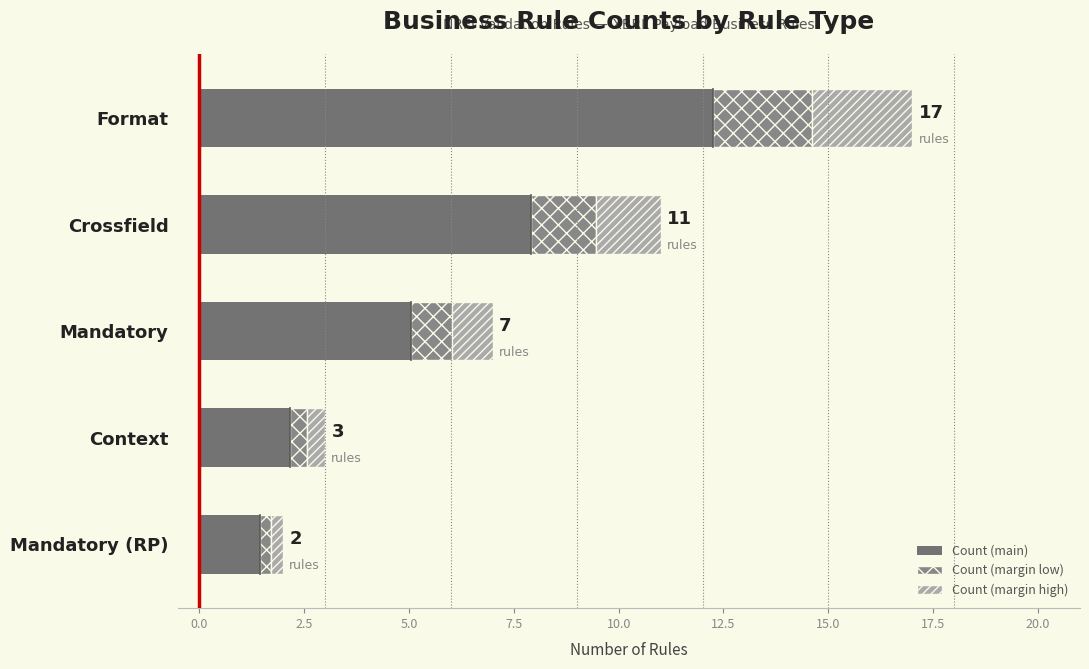

At how many categories does at least one series exceed 4?

3